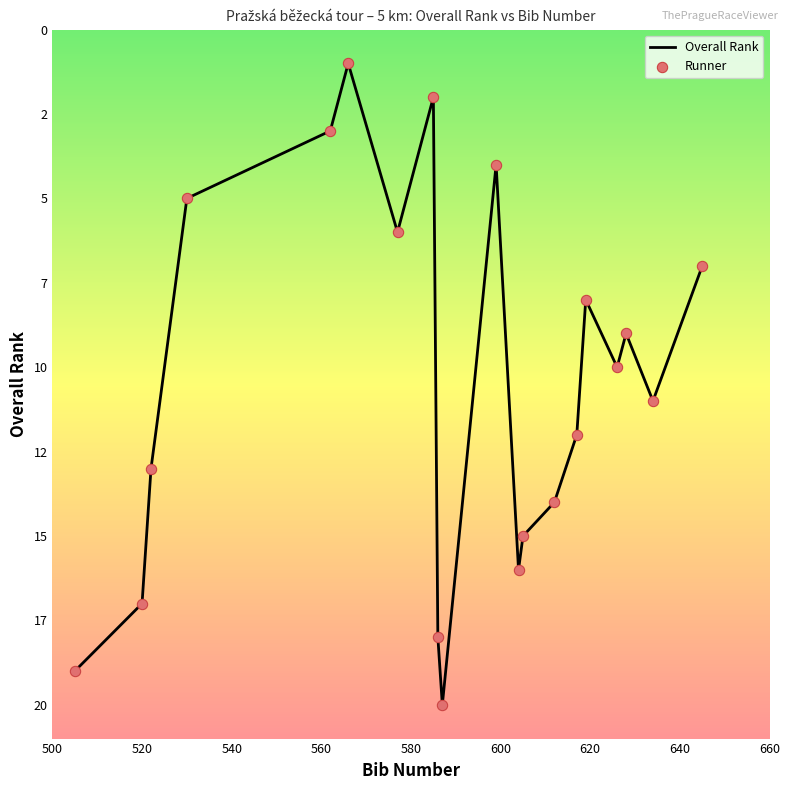

Between 20 and 3, which is larger?

20